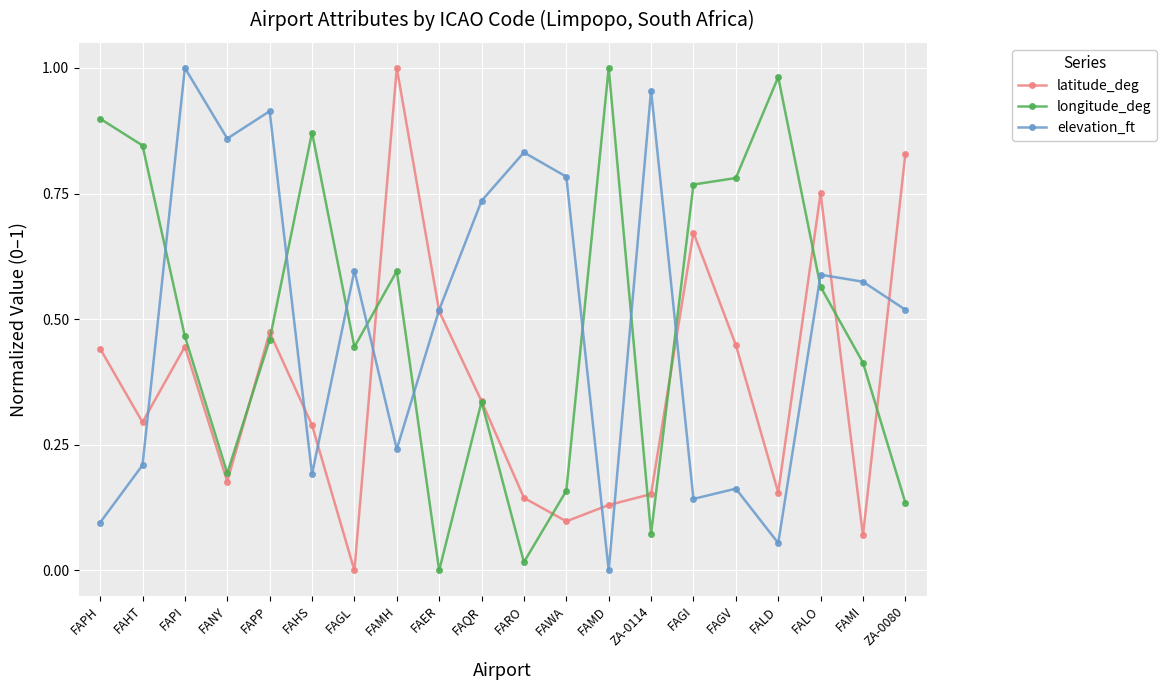

Where is latitude_deg nearest to the value 0?

FAGL